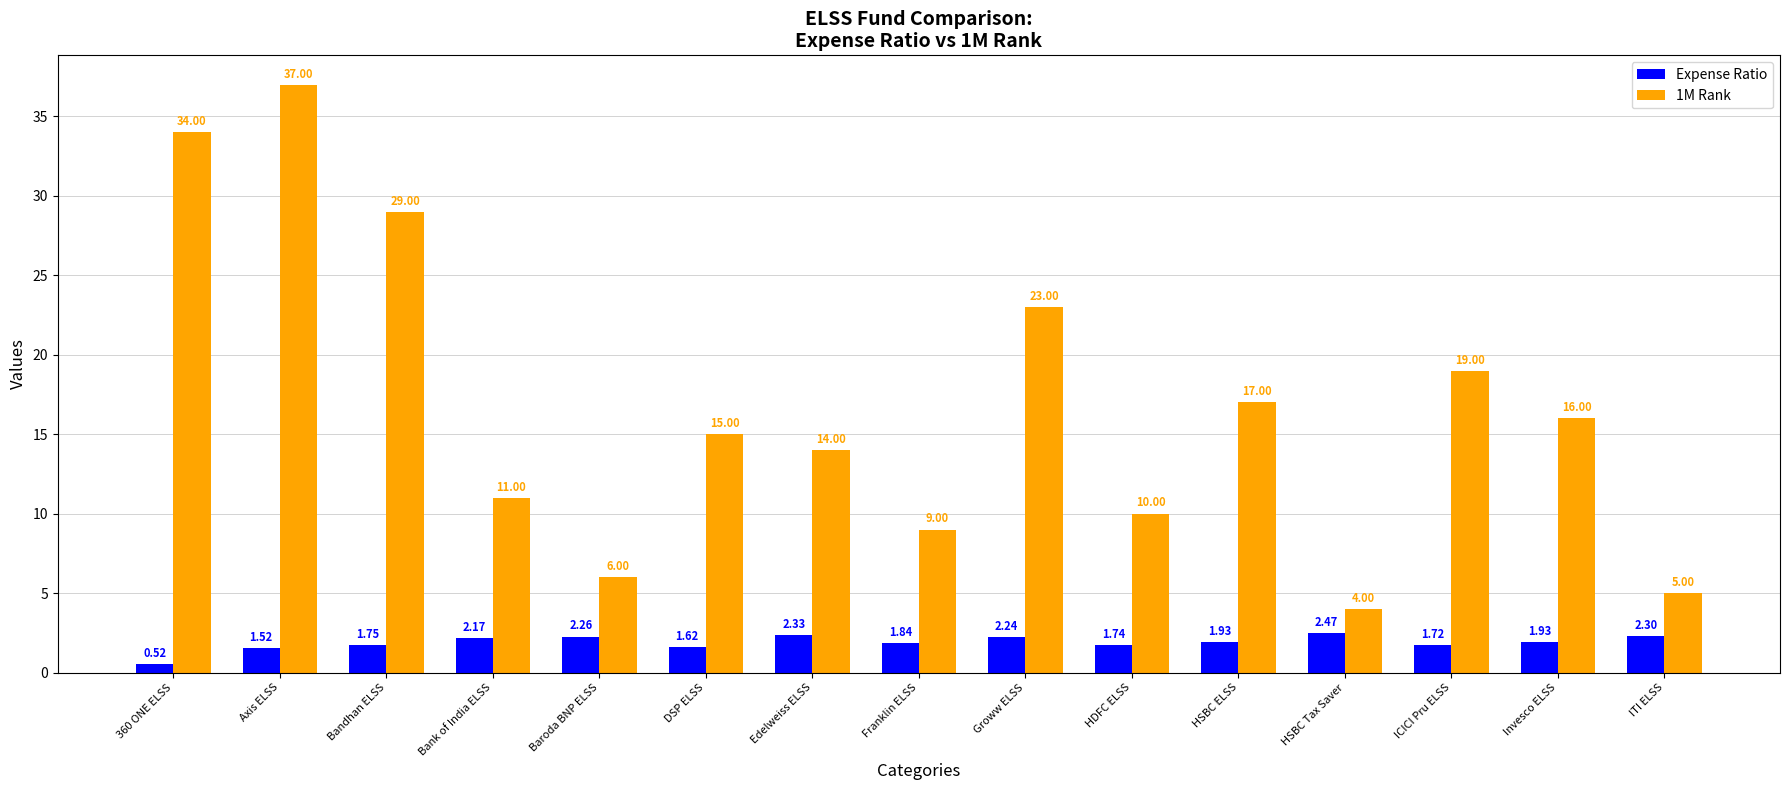

Rank the categories by 1M Rank value from lowest to highest.

HSBC Tax Saver, ITI ELSS, Baroda BNP ELSS, Franklin ELSS, HDFC ELSS, Bank of India ELSS, Edelweiss ELSS, DSP ELSS, Invesco ELSS, HSBC ELSS, ICICI Pru ELSS, Groww ELSS, Bandhan ELSS, 360 ONE ELSS, Axis ELSS